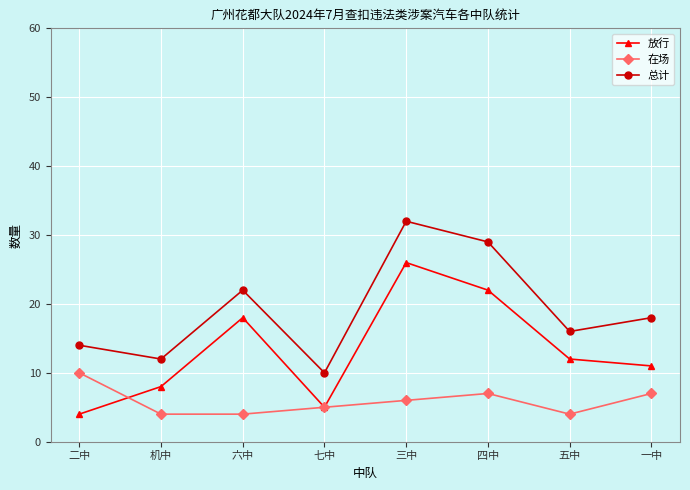

True or false: 总计 and 在场 intersect in this chart.

False